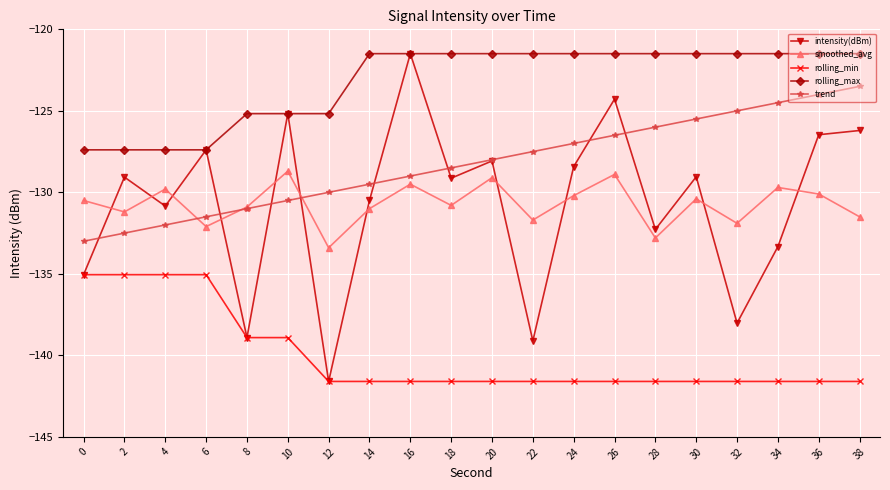

Which series changed the most between 14 and 34?

trend